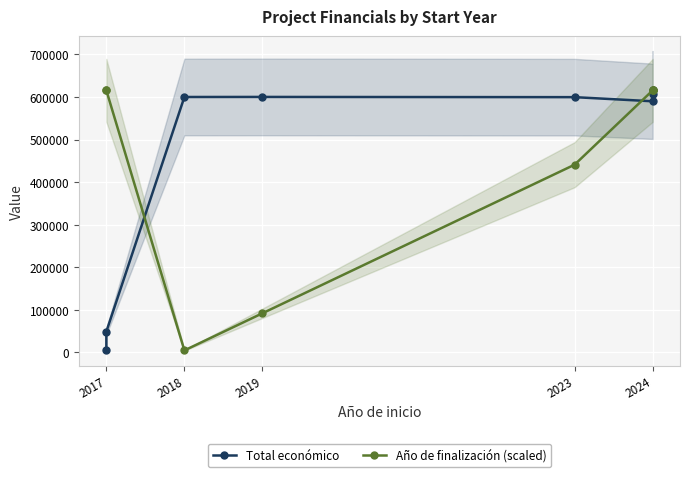

The Total económico series shows 142543 at 2024. True or false?

False